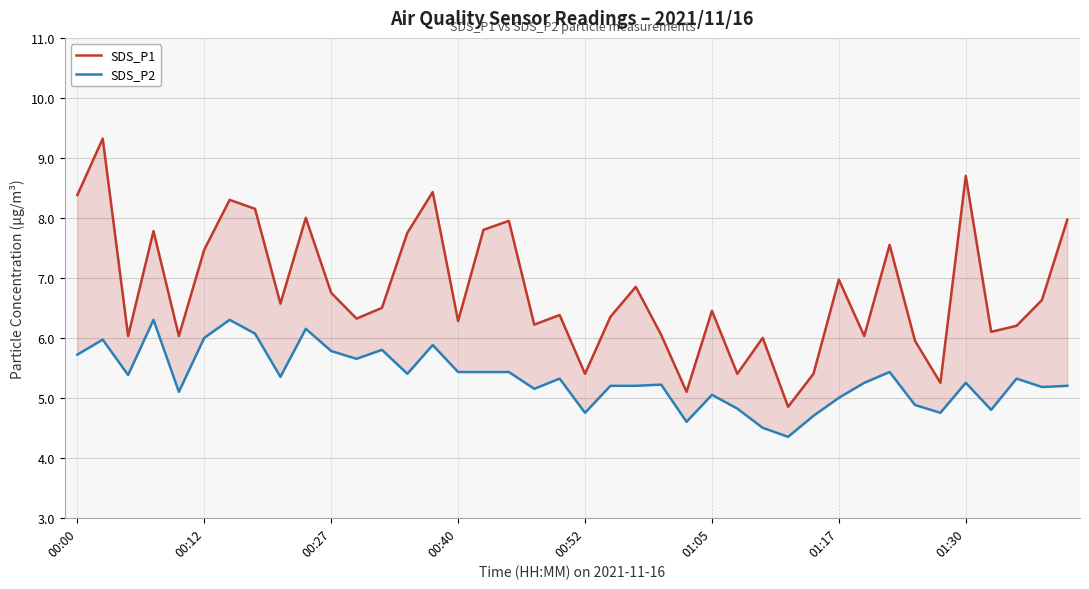

Count the number of data series in this chart.

2